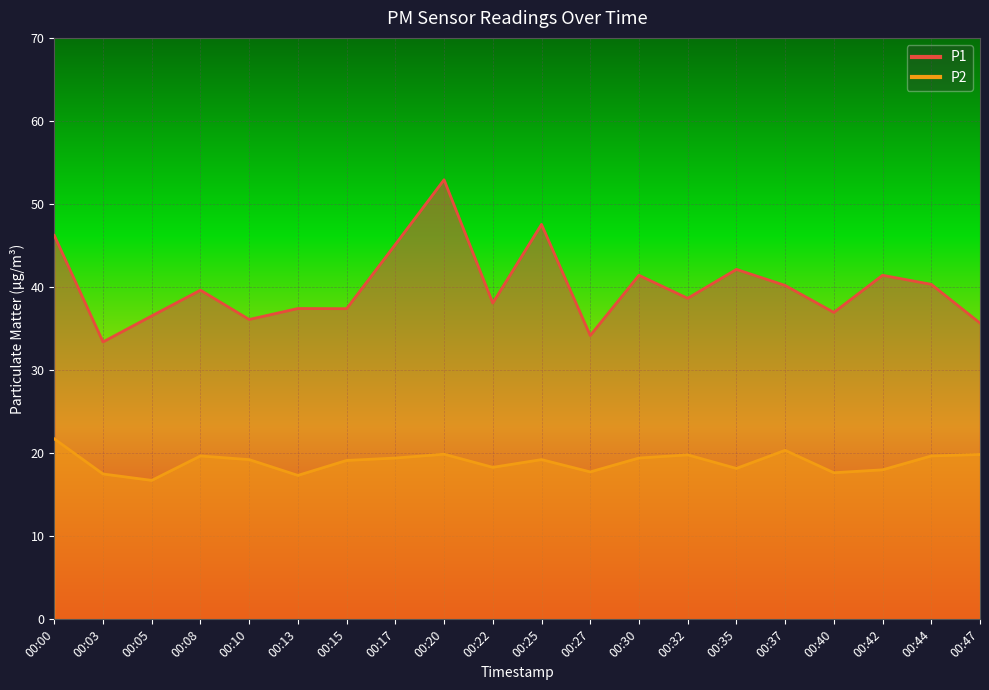

Which series has the widest spread of values?

P1